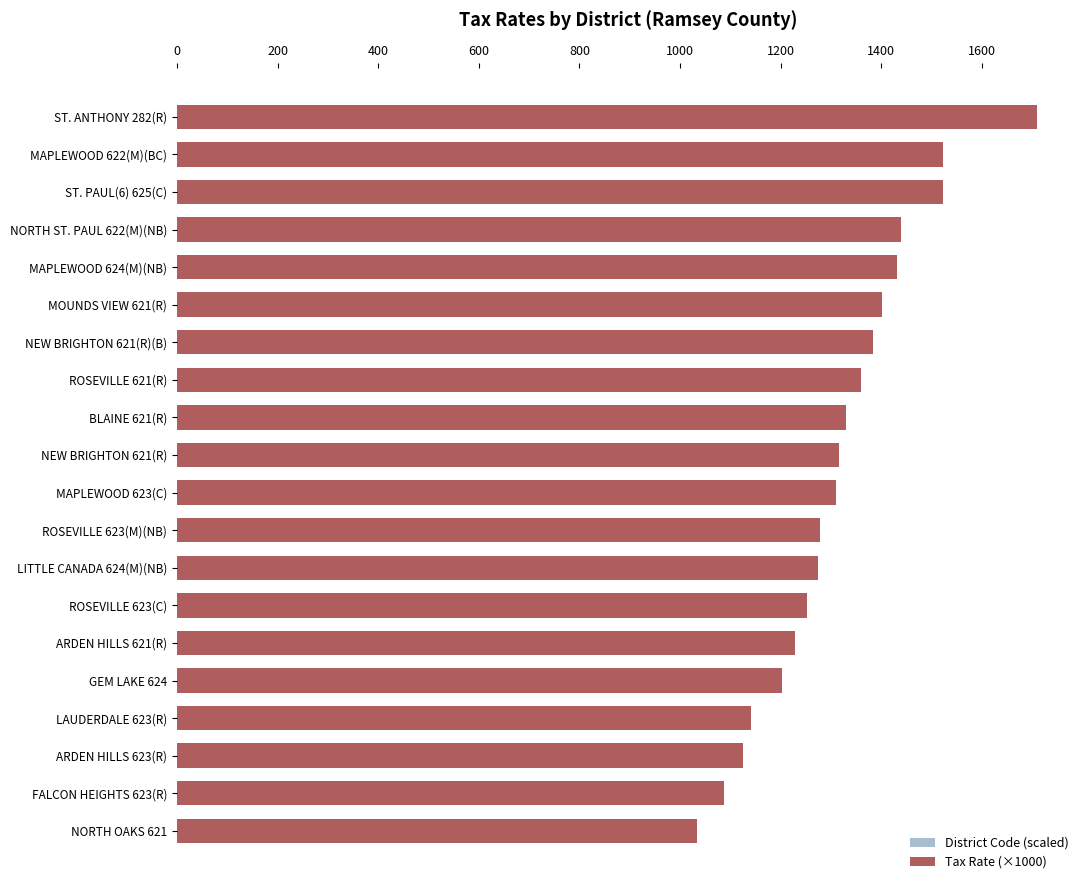

Which series has the widest spread of values?

District Code (scaled)